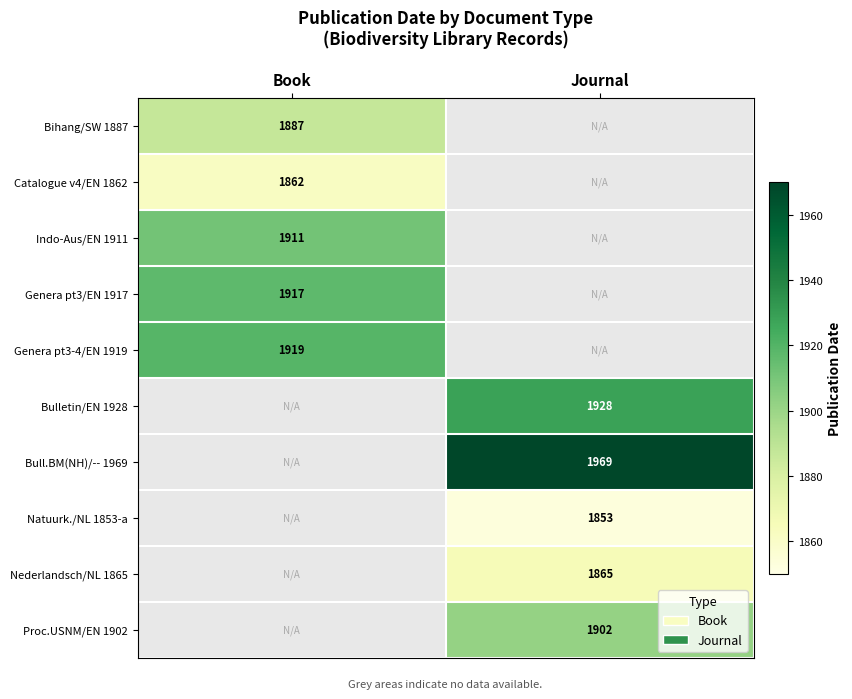

Is it true that Bihang/SW 1887 equals 1887 at Book?

True